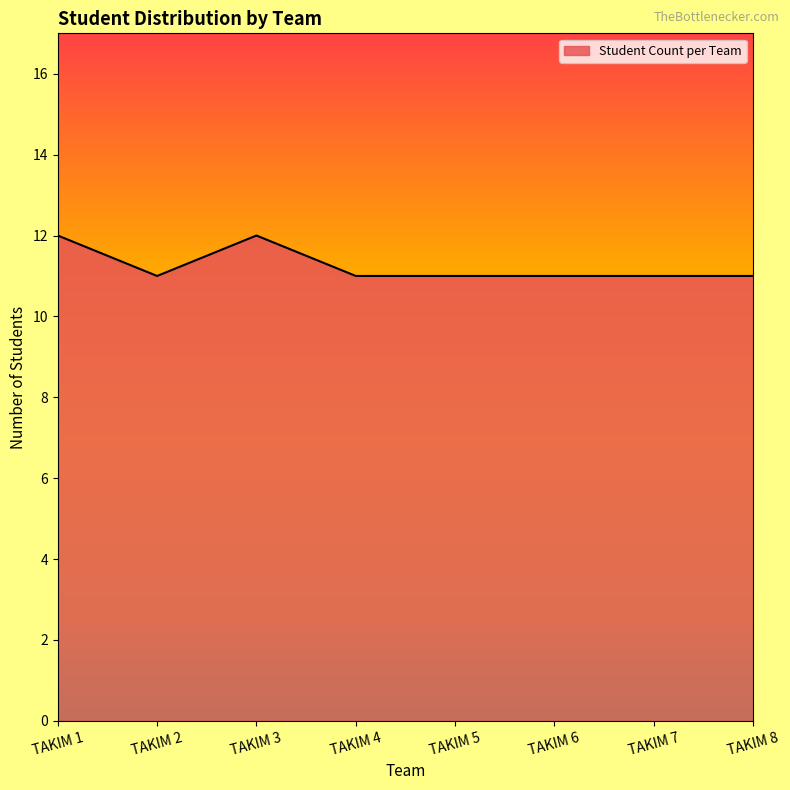

Where is the first local maximum?

TAKIM 3